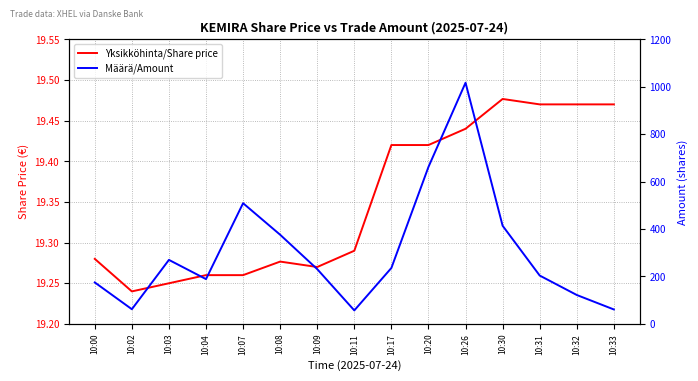

At which category does the chart reach its peak across all series?

10:26